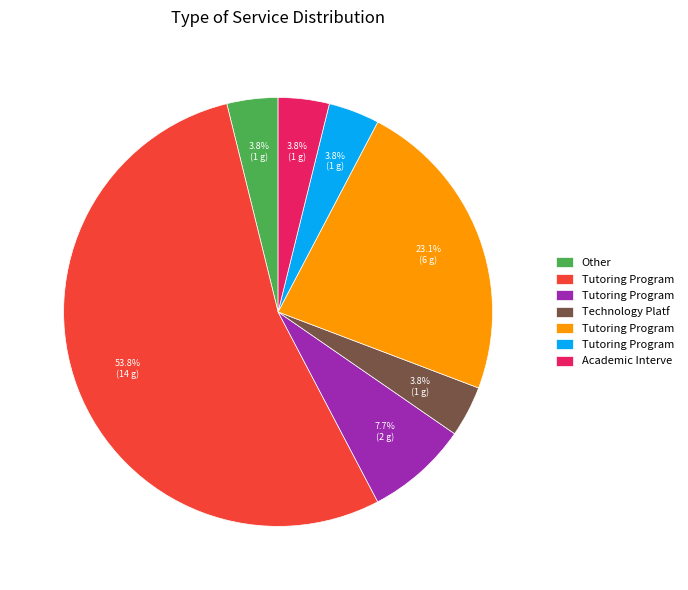

How many slices are in this pie chart?

7